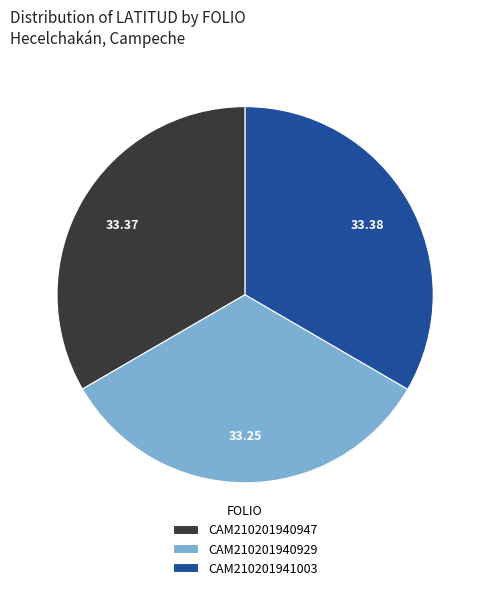

Approximately how many times larger is the value at CAM210201941003 compared to CAM210201940929?

1.0